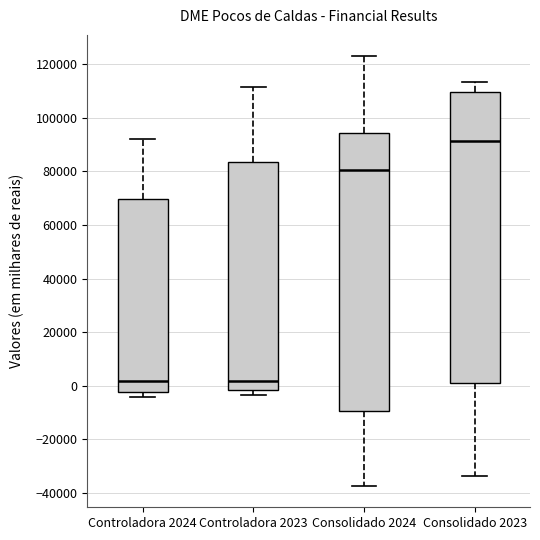

Where does the upper whisker of the box for Controladora 2024 end on the y-axis? The values are not printed on the chart, so give them approximately, as read against the axis.

92000